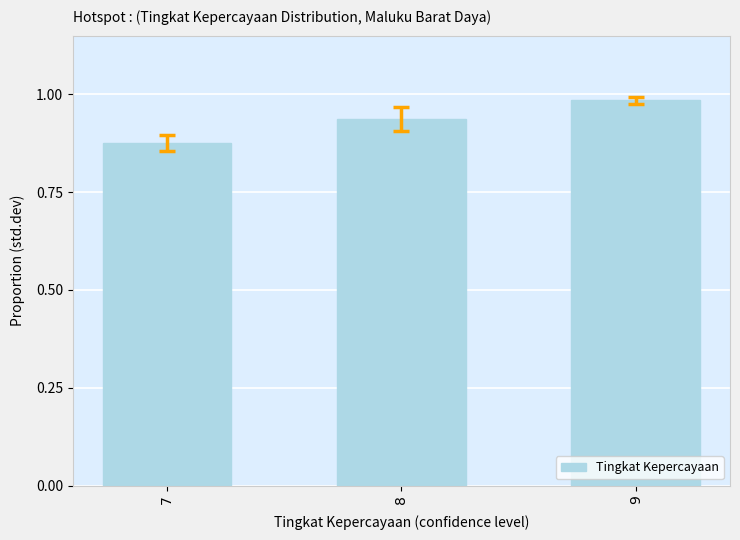

How many values are between 0 and 1?

3